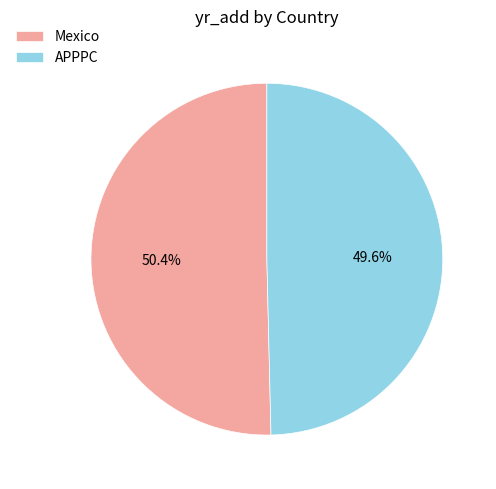

What is the largest slice in the pie chart?

Mexico